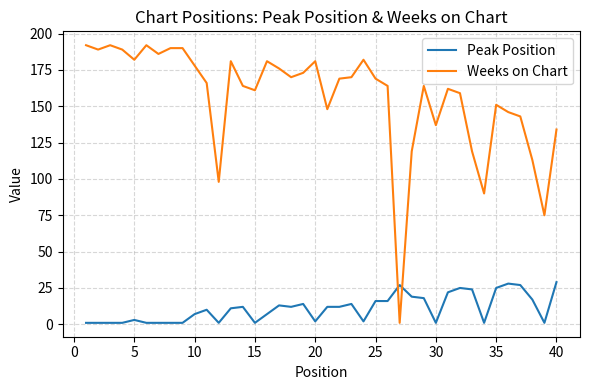

Which series ends up on top after the final intersection of Weeks on Chart and Peak Position?

Weeks on Chart